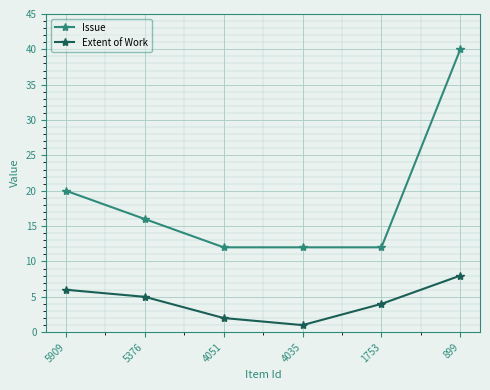

True or false: Extent of Work and Issue intersect in this chart.

False